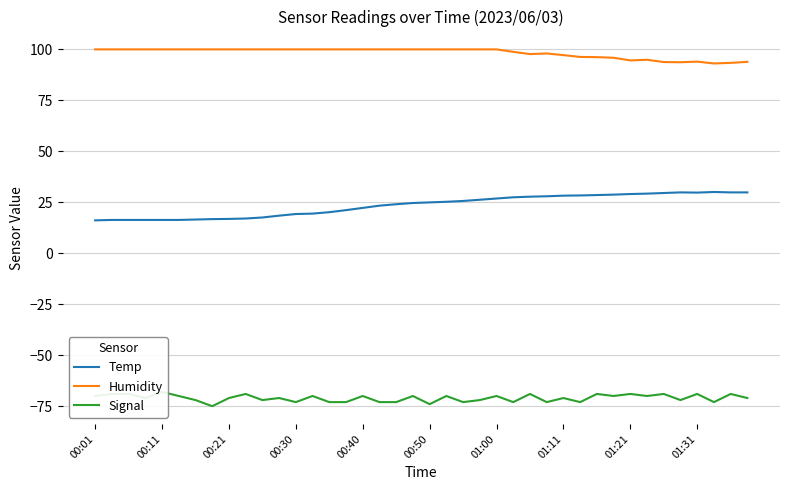

What are all the series names shown in the legend?

Temp, Humidity, Signal